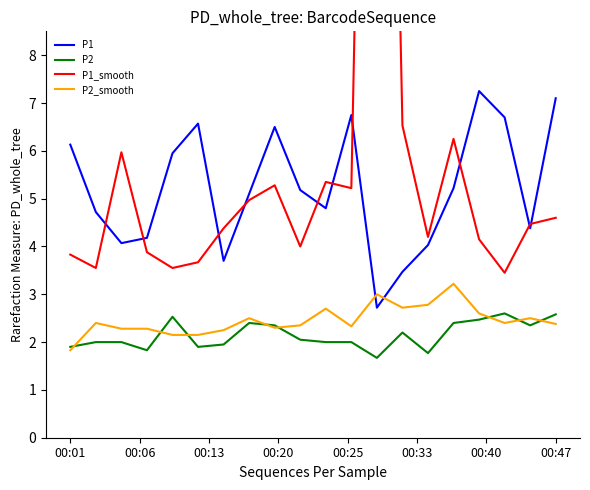

How many values in the P2_smooth series are below 2?

1